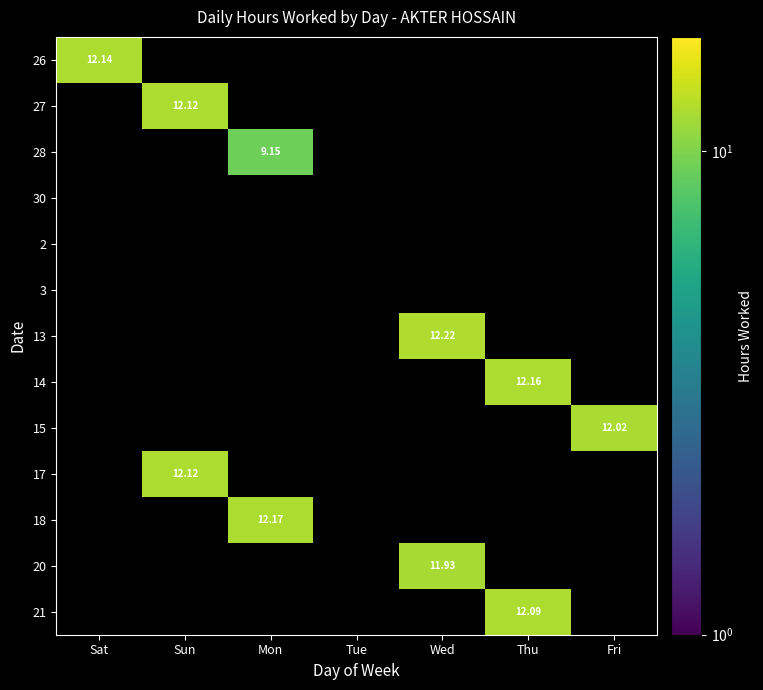

List the labels in order of 26 value, largest first.

Sat, Sun, Mon, Tue, Wed, Thu, Fri